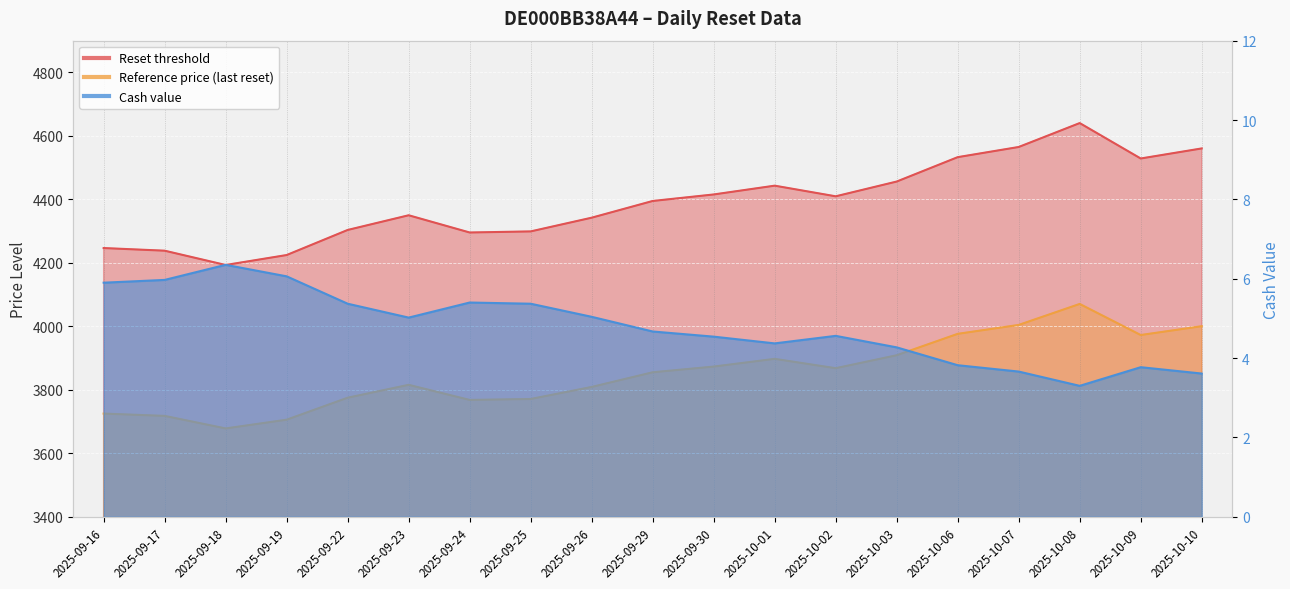

Which series changed the most between 2025-10-02 and 2025-10-07?

Reset threshold